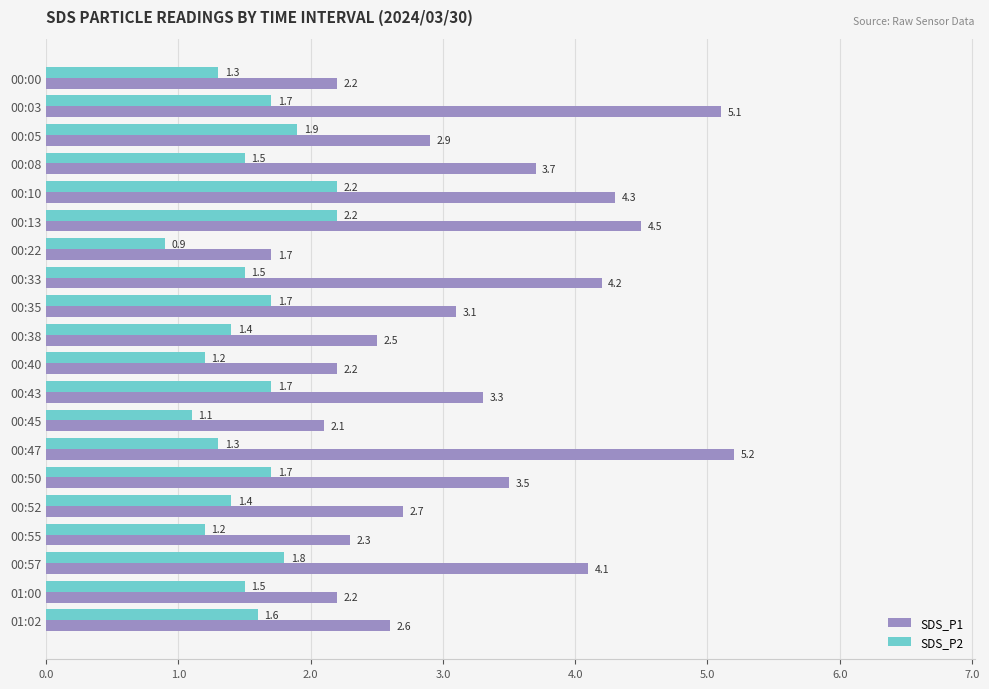

Which series has the largest range (max minus min)?

SDS_P1